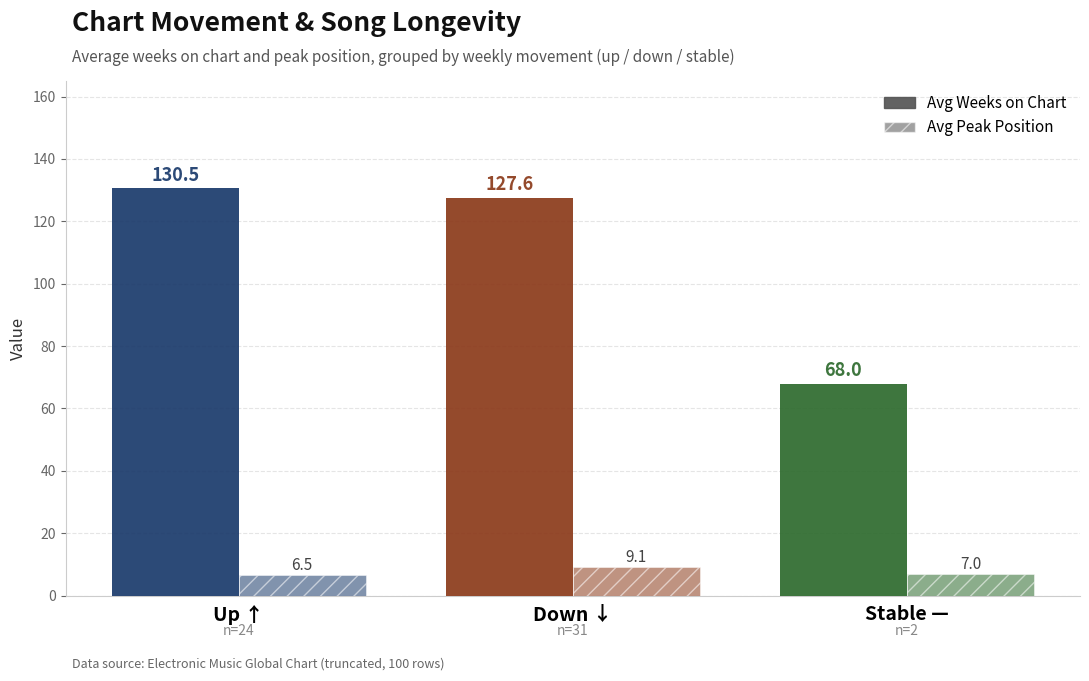

How many distinct data groups are displayed?

2